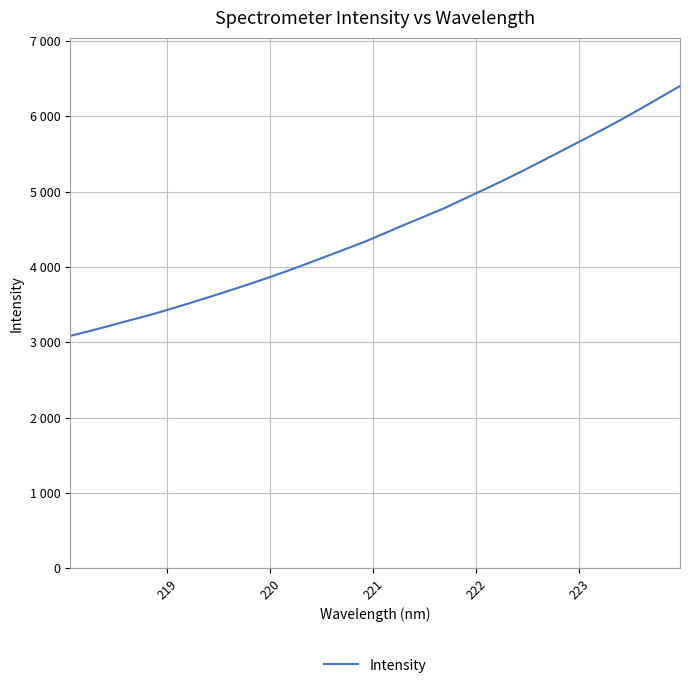

What is the value of the 29th point from the left?

5953.4